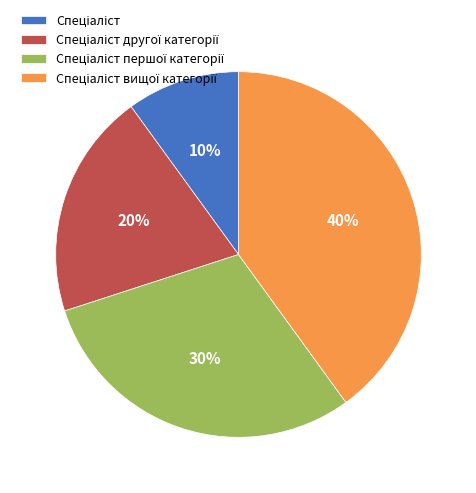

To the nearest percent, what is the average slice percentage?

25%